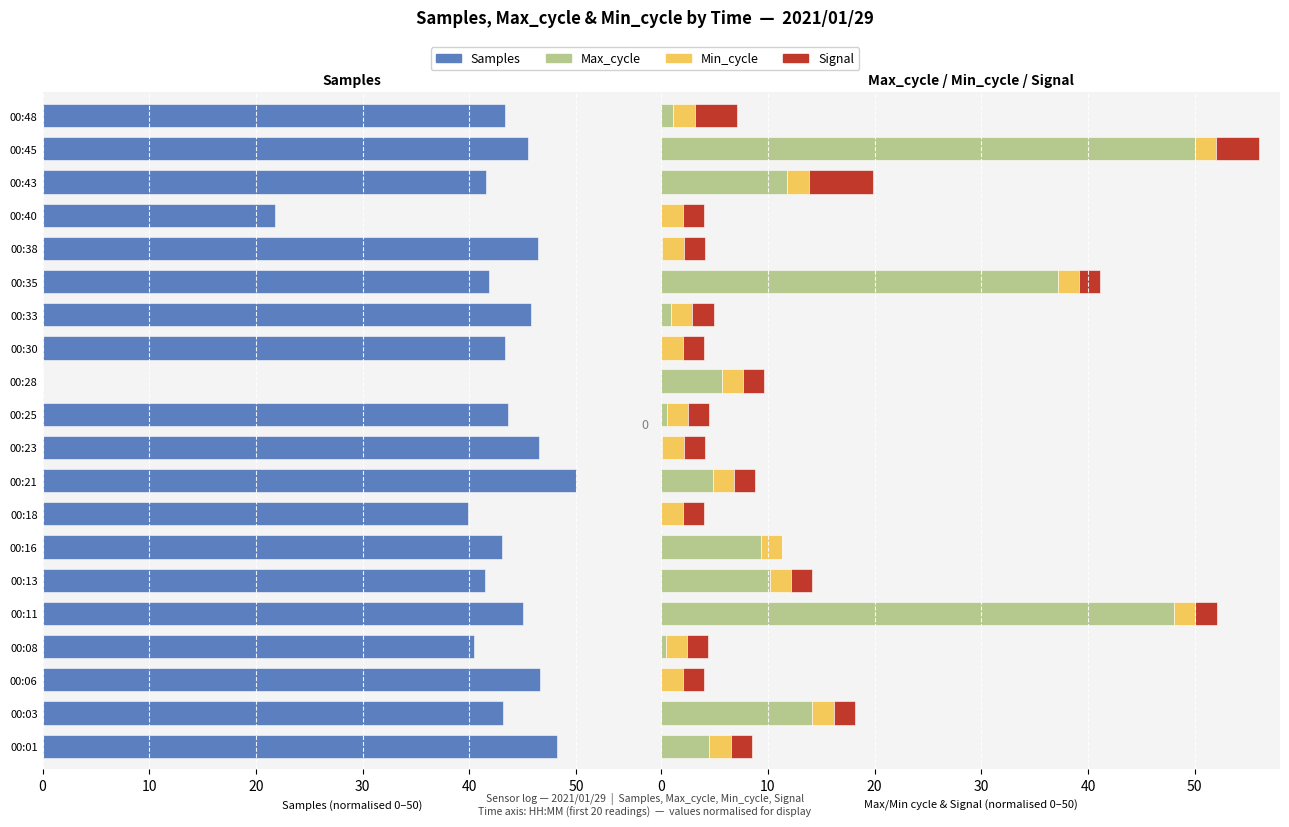

Reading left to right, transcribe all the data shown in this chart.

Samples: -48.2	-43.2	-46.6	-40.4	-45.1	-41.5	-43.0	-39.9	-50.0	-46.5	-43.6	0.0	-43.4	-45.8	-41.9	-46.4	-21.8	-41.6	-45.5	-43.3
Max_cycle: 4.5	14.2	0.0	0.4	48.0	10.2	9.3	0.0	4.8	0.1	0.5	5.6	0.0	0.9	37.2	0.1	0.0	11.8	50.0	1.1
Min_cycle: 0.7	0.7	0.7	0.7	0.7	0.7	0.7	0.7	0.7	0.7	0.7	0.7	0.7	0.7	0.7	0.7	0.7	0.7	0.7	0.7
Signal (norm): 2.0	2.0	2.0	2.0	2.0	2.0	0.0	2.0	2.0	2.0	2.0	2.0	2.0	2.0	2.0	2.0	2.0	6.0	4.0	4.0